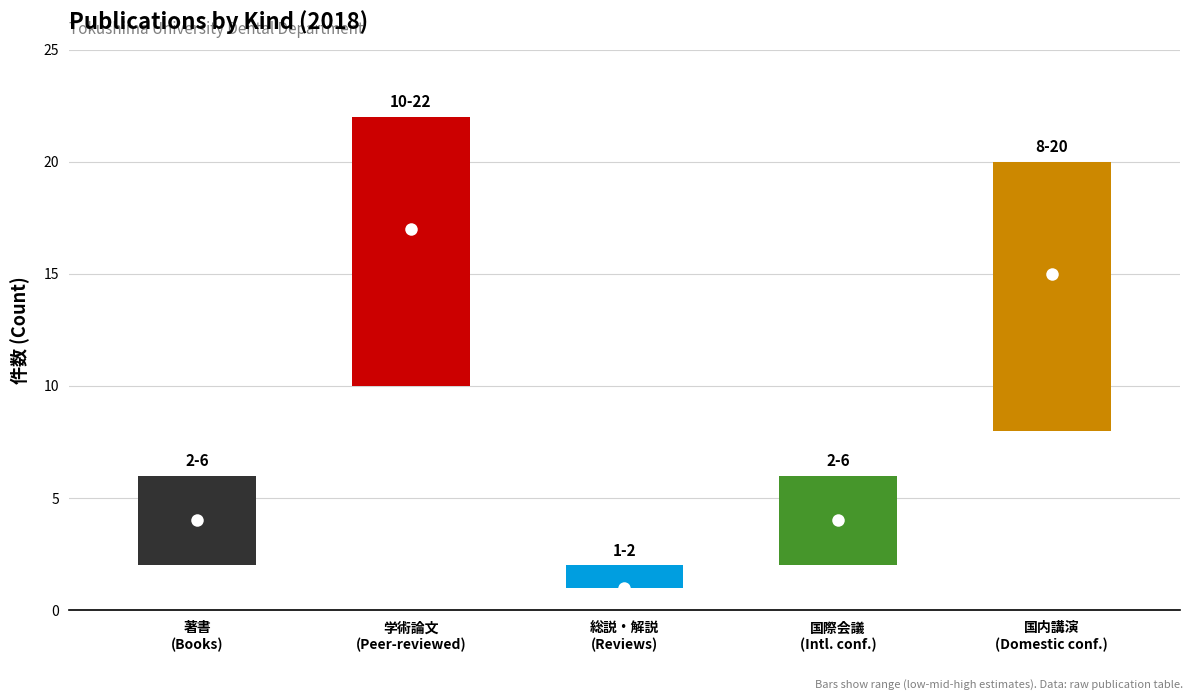

List the labels in order of high value, smallest first.

総説・解説, 著書, 国際会議, 国内講演発表, 学術論文 (審査論文)